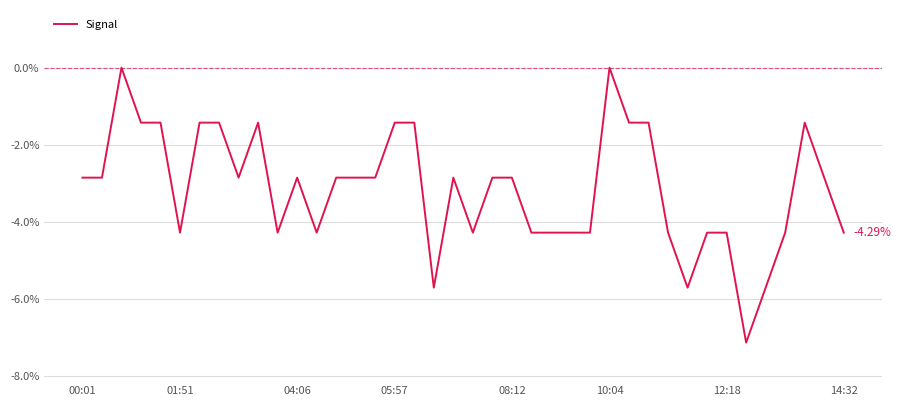

What is the difference between the maximum and minimum values?

7.1